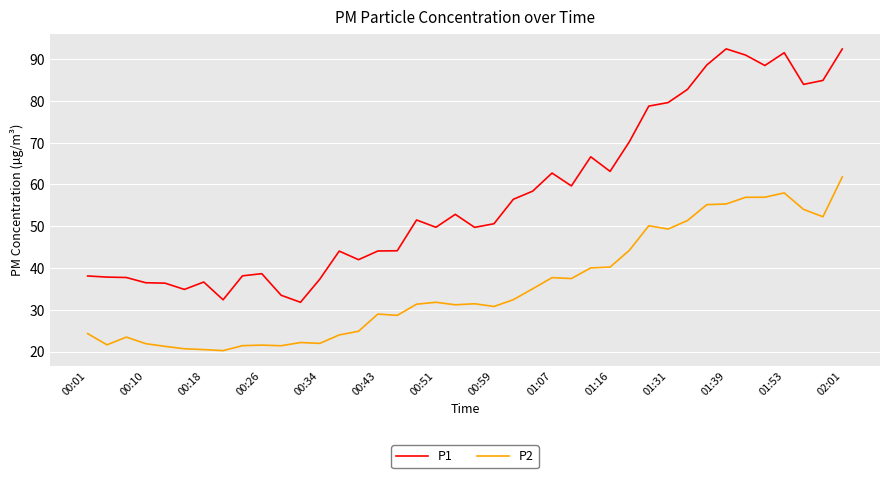

List the series in order of their overall mean, highest first.

P1, P2